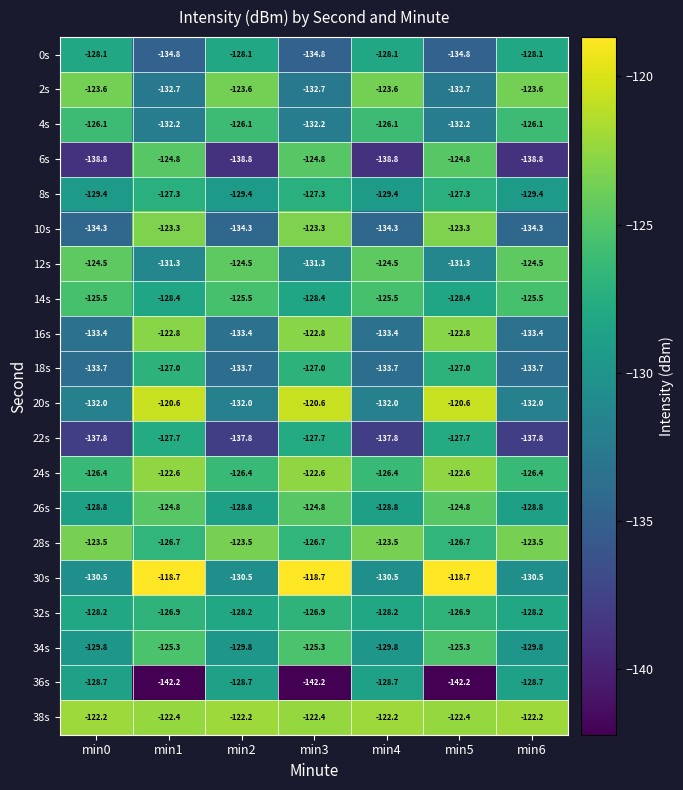

How many values in the 32s series are below -128?

4